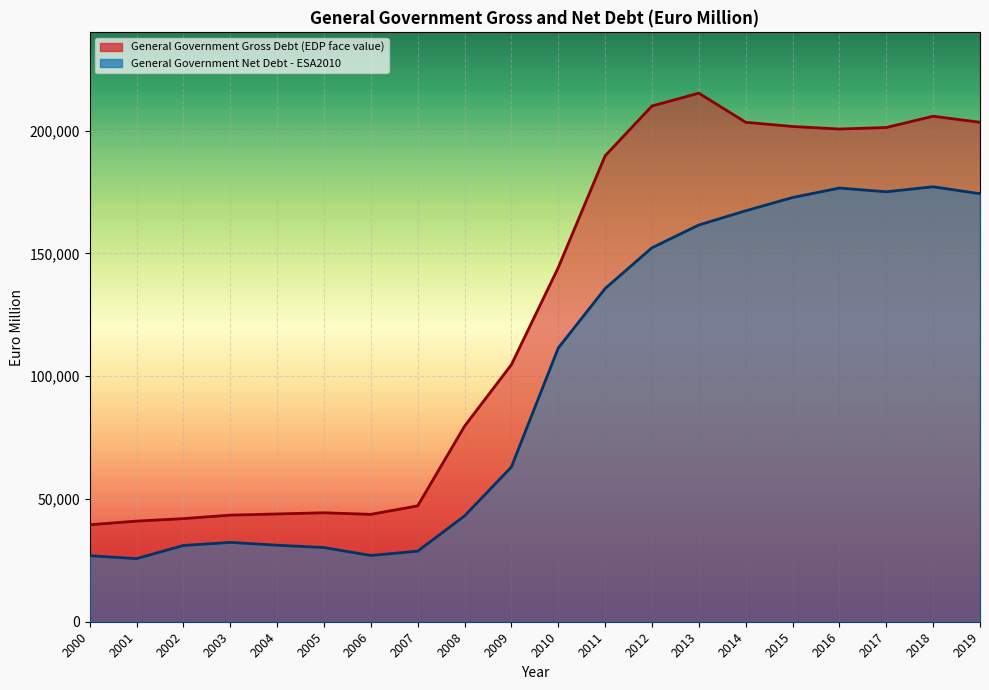

True or false: General Government Gross Debt (EDP face value) and General Government Net Debt - ESA2010 intersect in this chart.

False